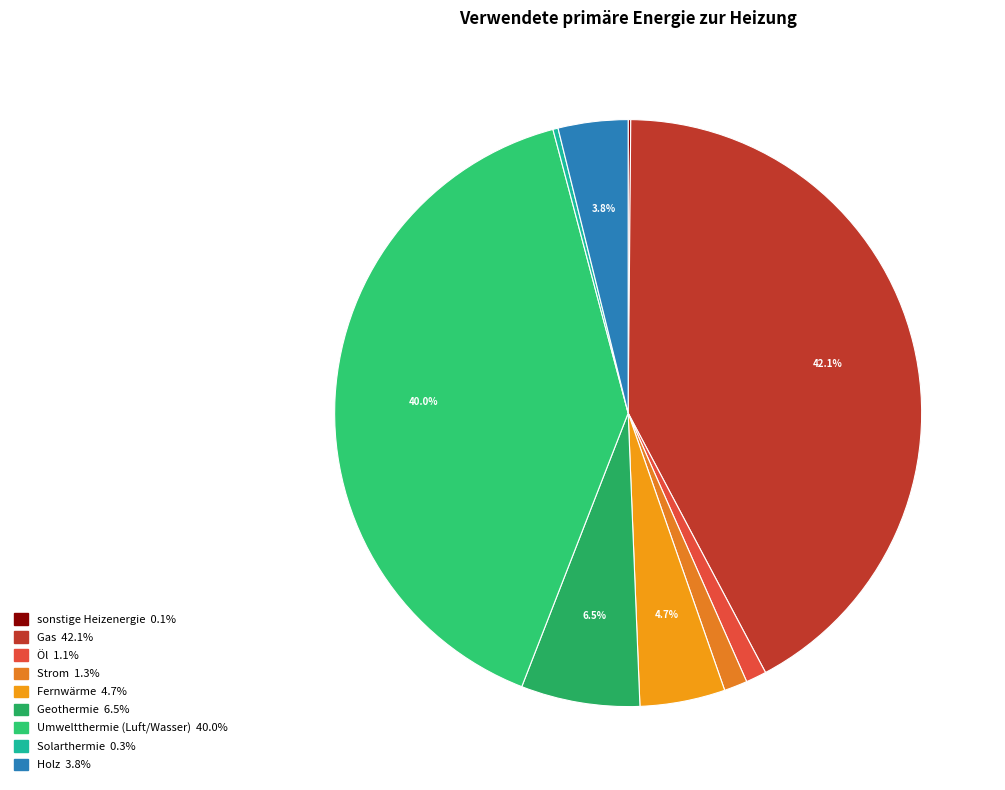

To the nearest percent, what is the average slice percentage?

11%